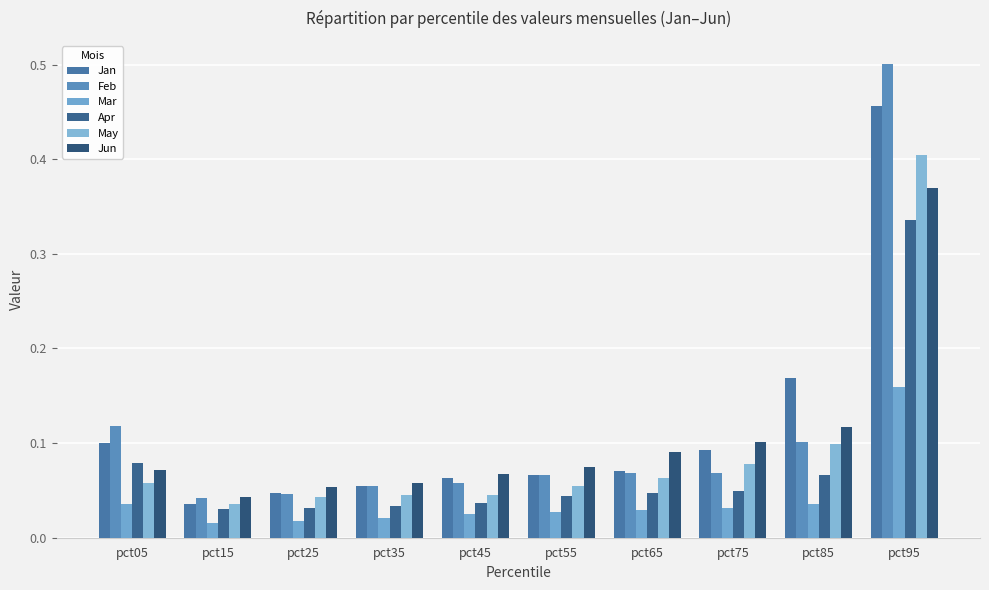

True or false: Feb has a value of 0.1 at pct45.

False